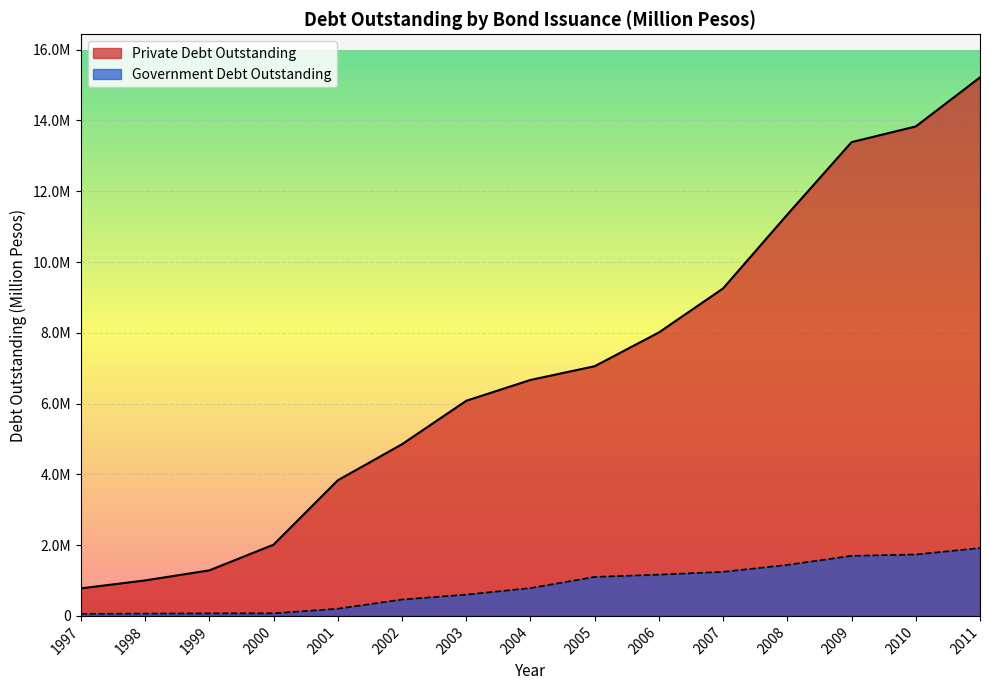

What is the difference between the highest and lowest values at 2005?

5954730